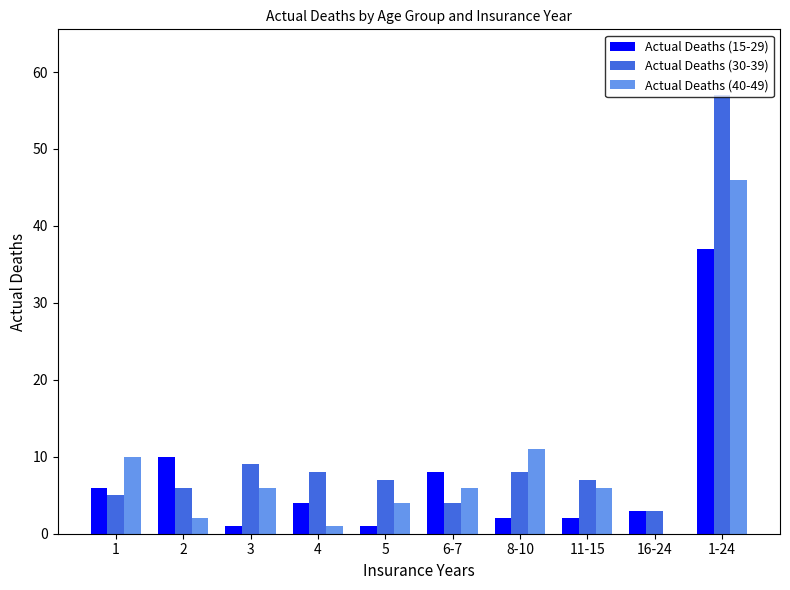

Count the number of data series in this chart.

3